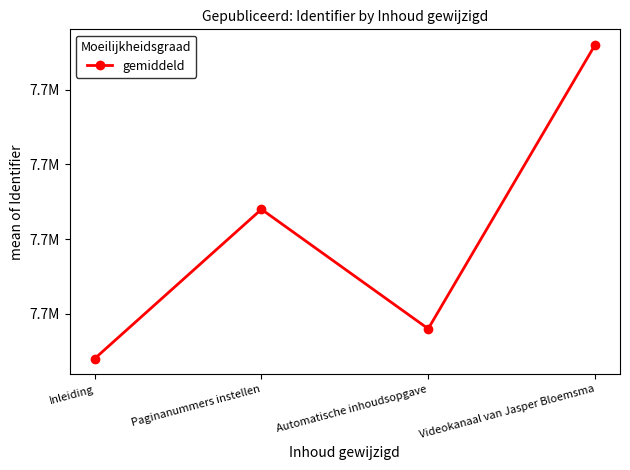

Does the chart have visible grid lines?

No